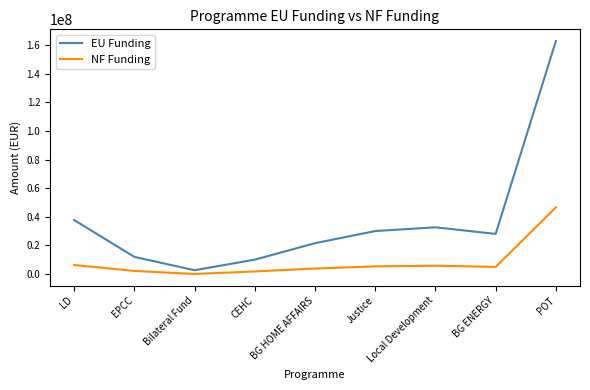

What is the maximum value shown in the chart?

162855769.7